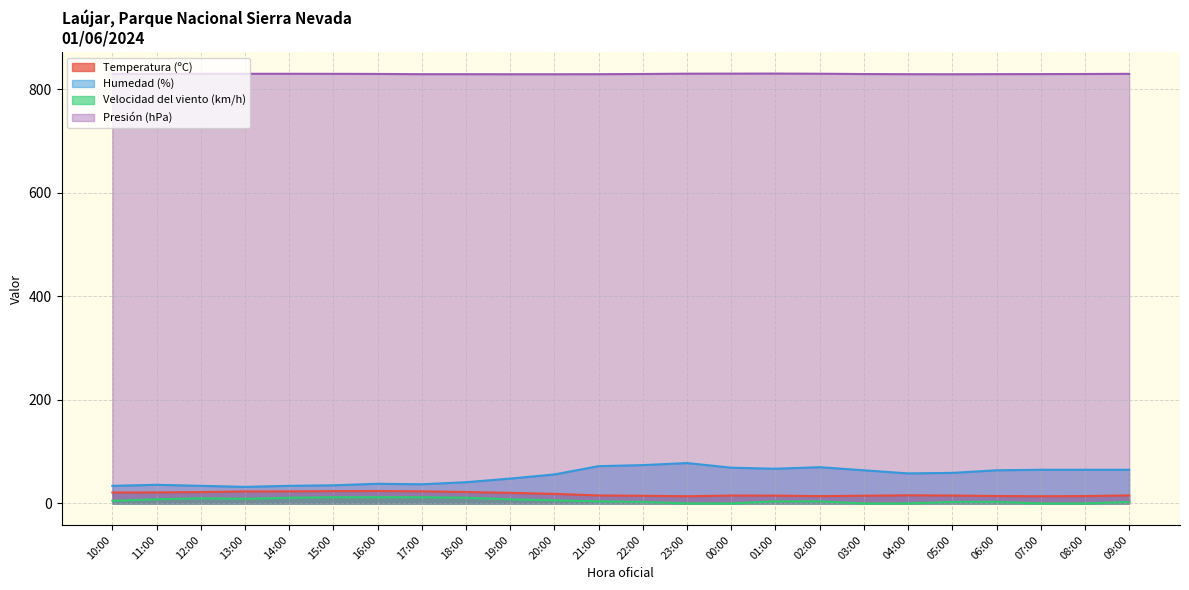

What is the label of the 4th point from the left?

13:00